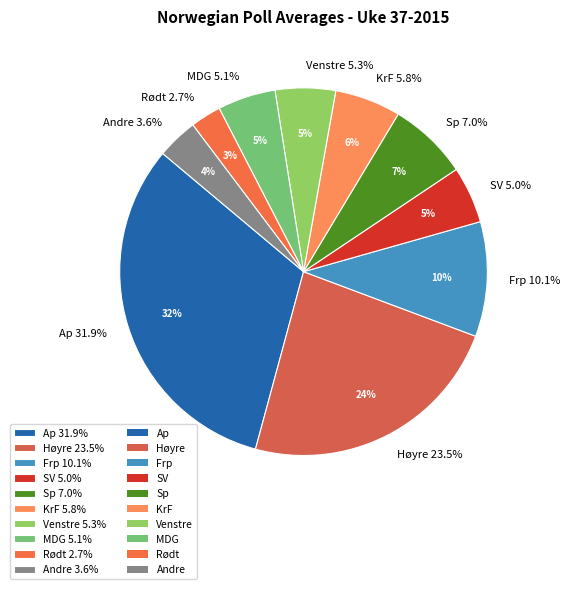

Is there a majority slice in this chart?

No